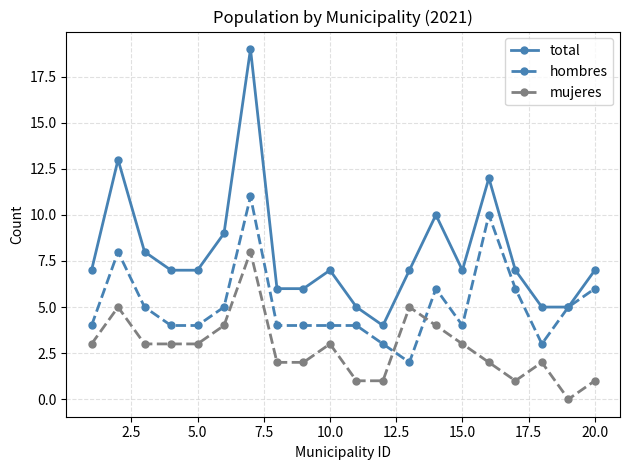

What is the value of the mujeres point at the 17th from the left?

1